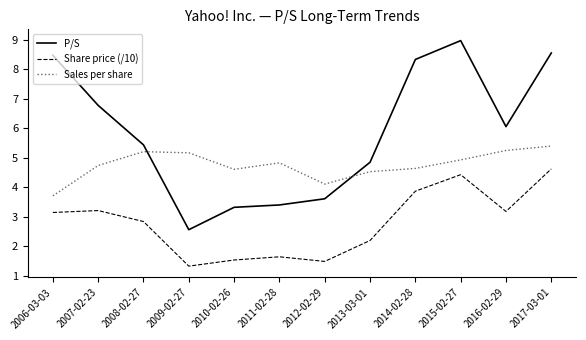

True or false: Sales per share has a value of 5.2 at 2009-02-27.

True